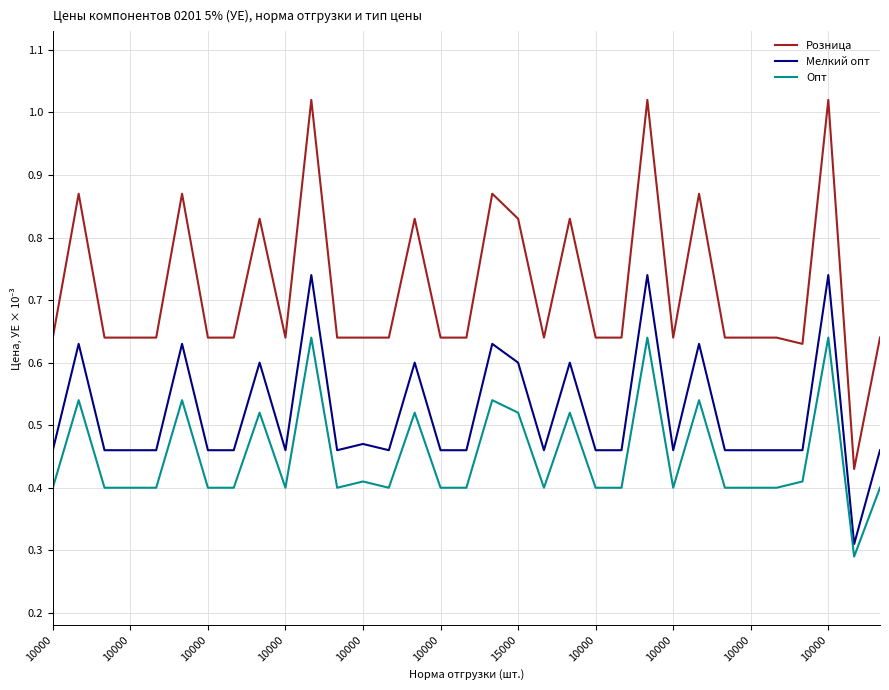

Which series has the widest spread of values?

Розница